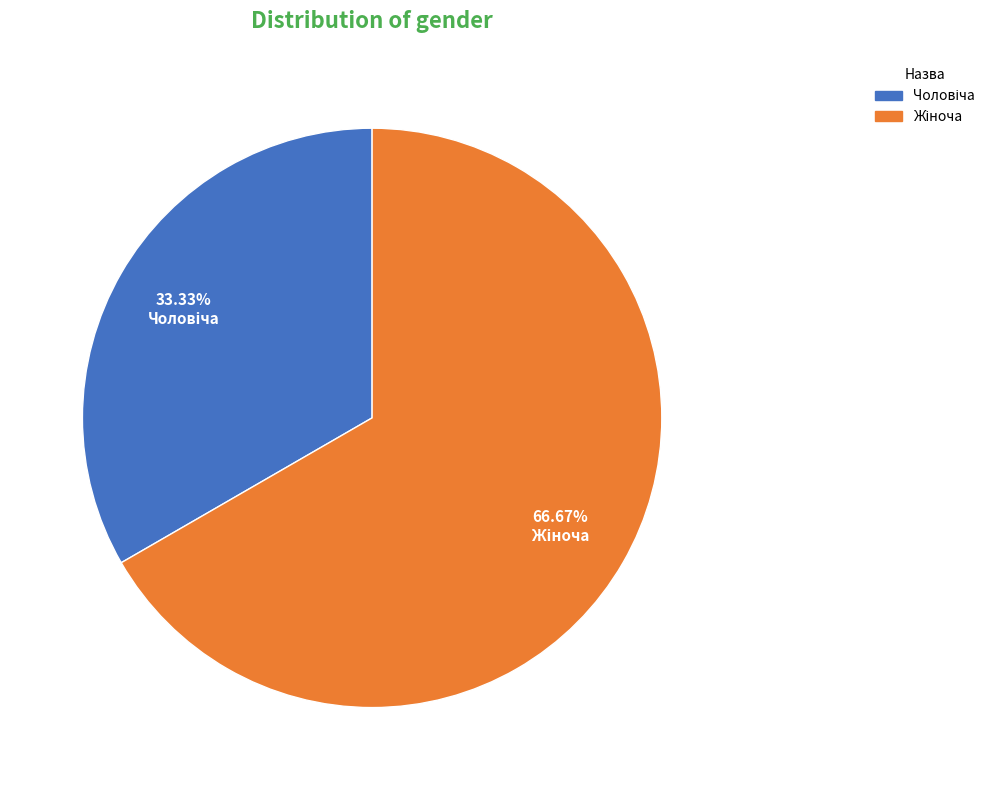

Does any single category account for the majority?

Yes